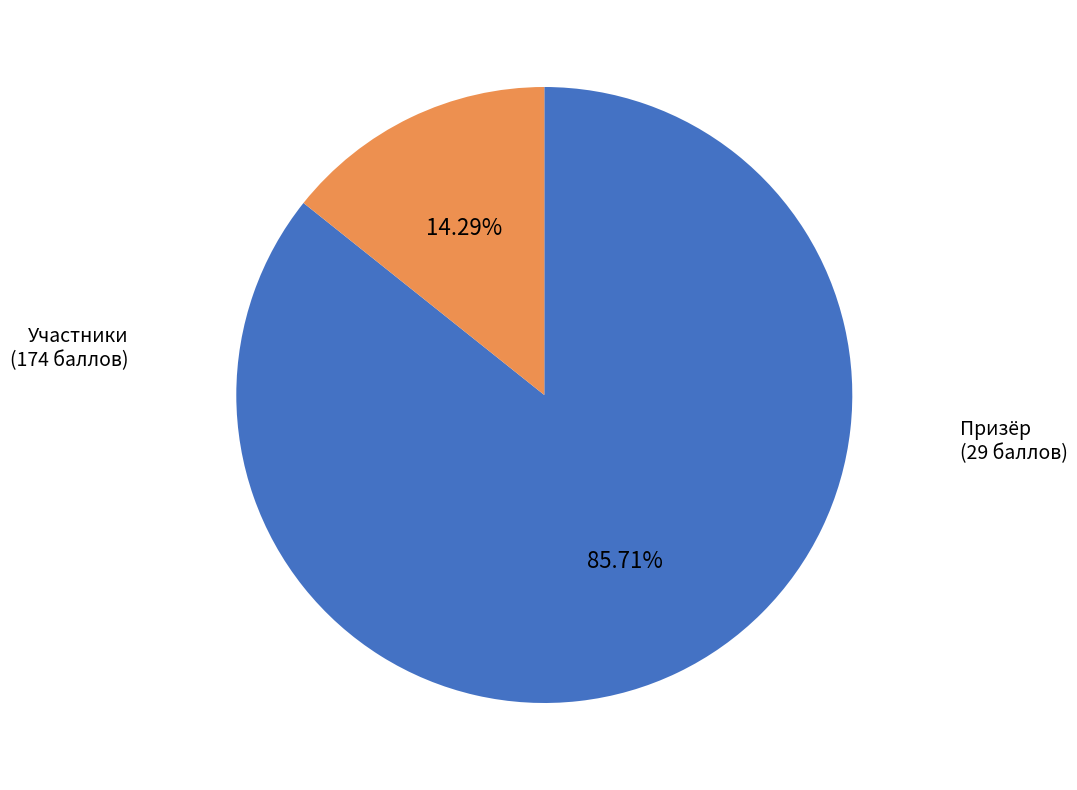

Is there any slice that represents more than half of the pie?

Yes